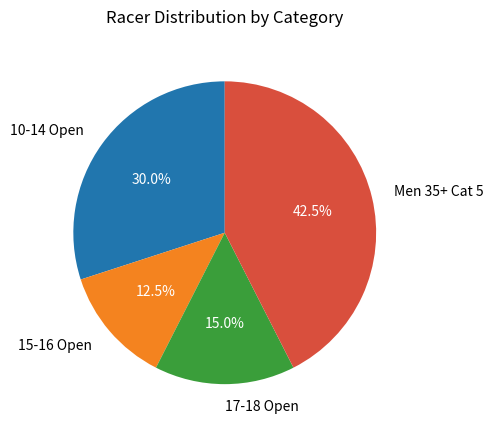

How many segments does this pie chart have?

4